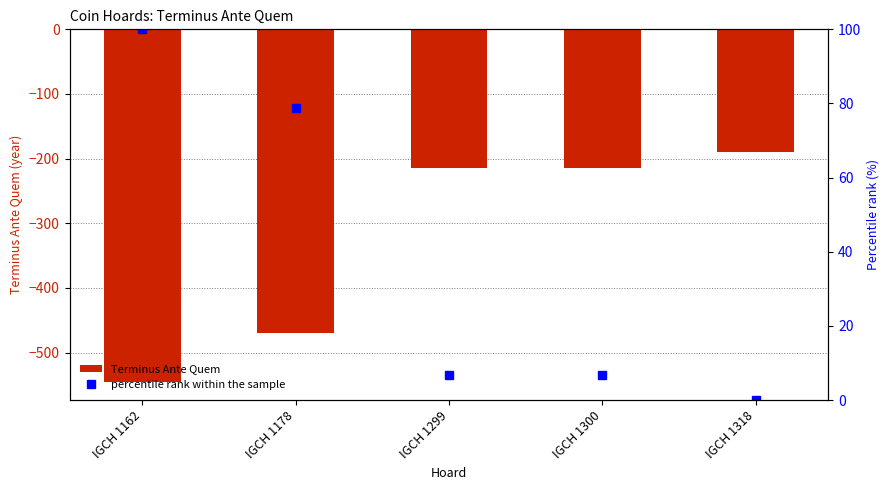

What is the value of the Terminus Ante Quem bar at the 5th from the left?

-190